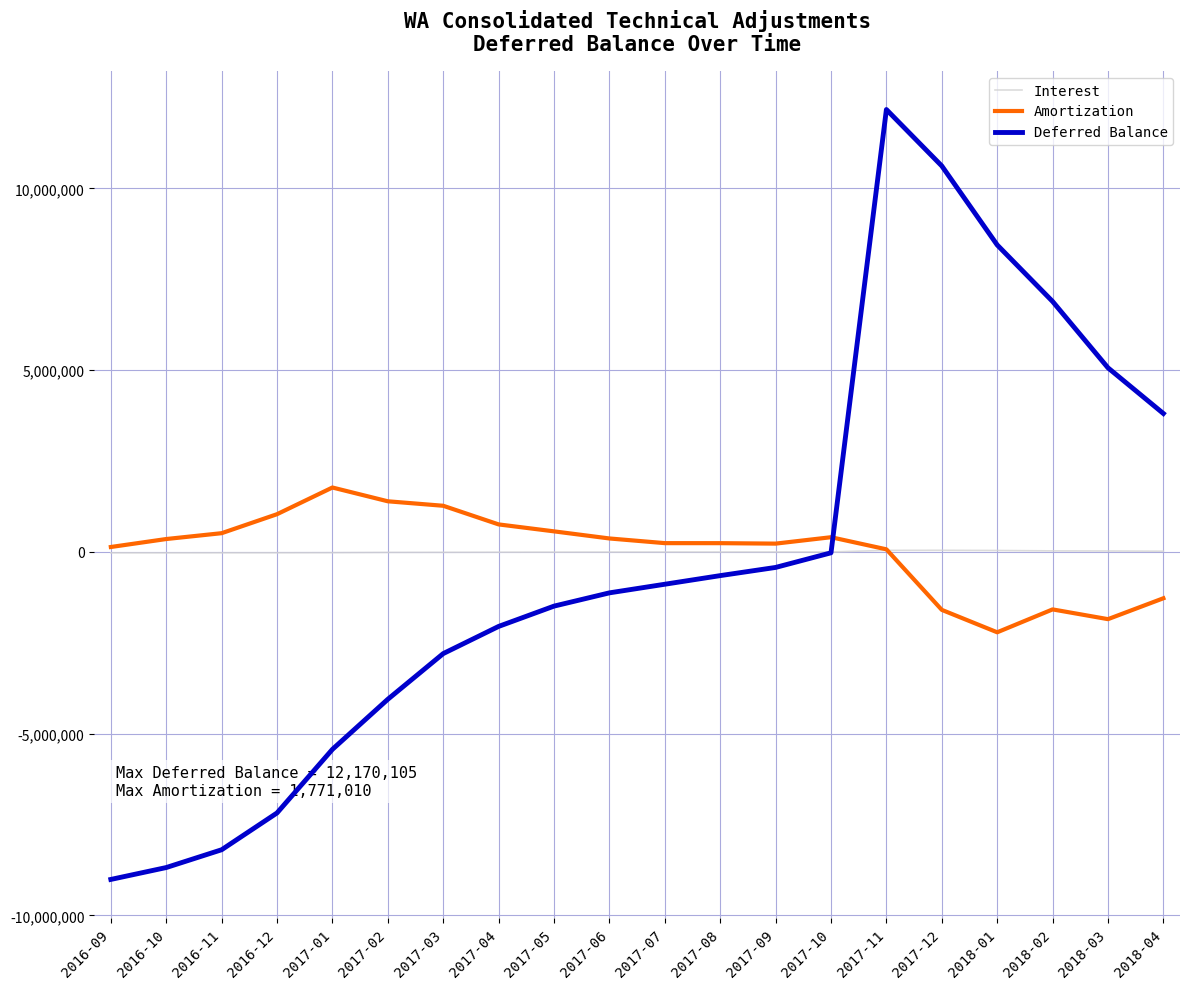

The value of Amortization at 2017-12 is -2730348.6. True or false?

False